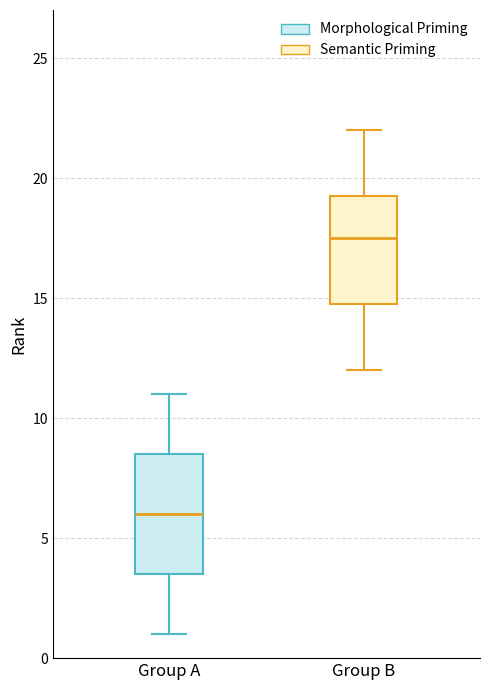

Comparing the boxes themselves (not the whiskers), which one is the tallest?

Group A